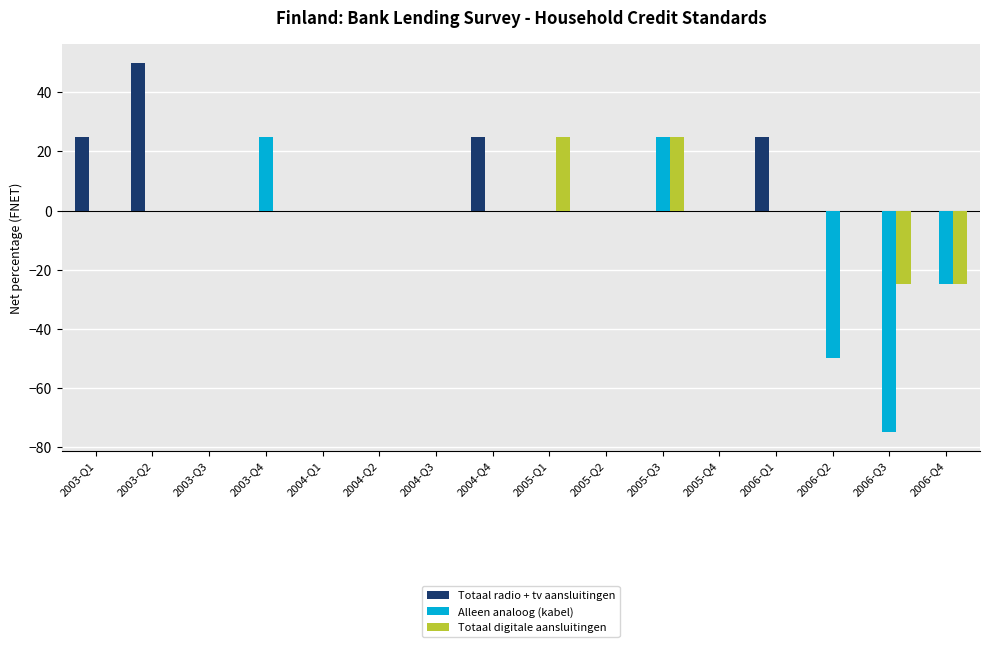

The Totaal digitale aansluitingen series shows 15 at 2003-Q3. True or false?

False